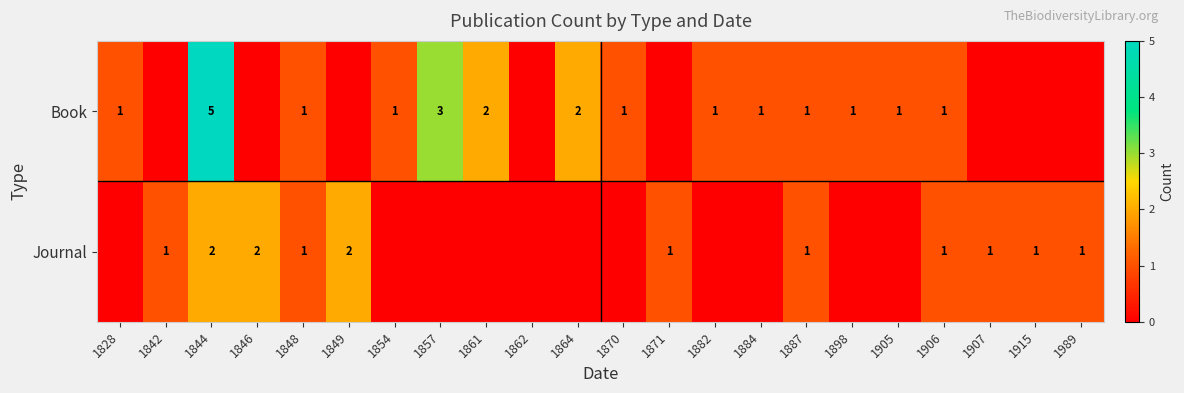

Is it true that Journal equals 2 at 1906?

False